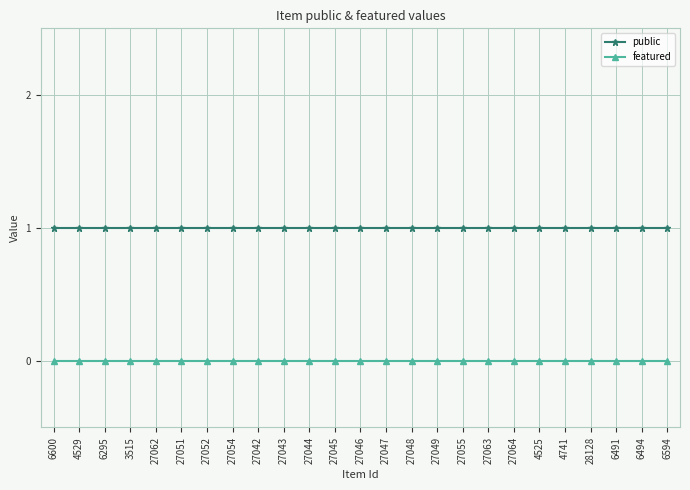

What are all the series names shown in the legend?

public, featured